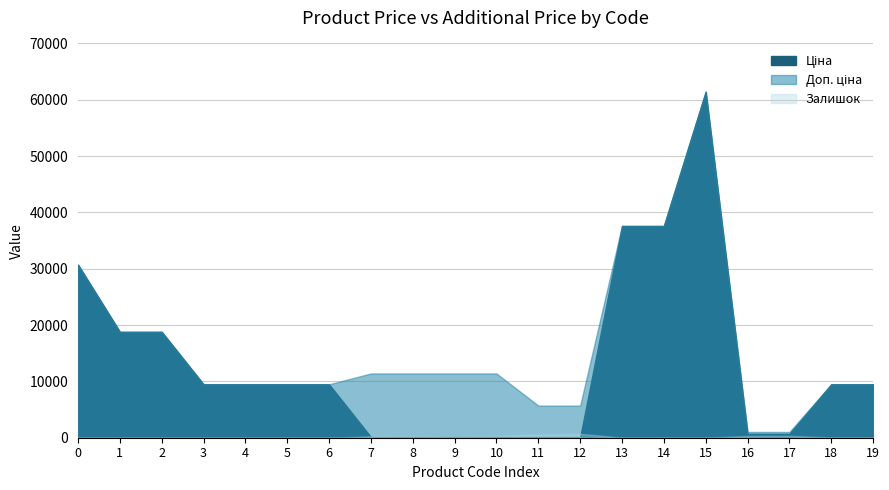

What is the value of the Залишок point at the 9th from the left?

290.0